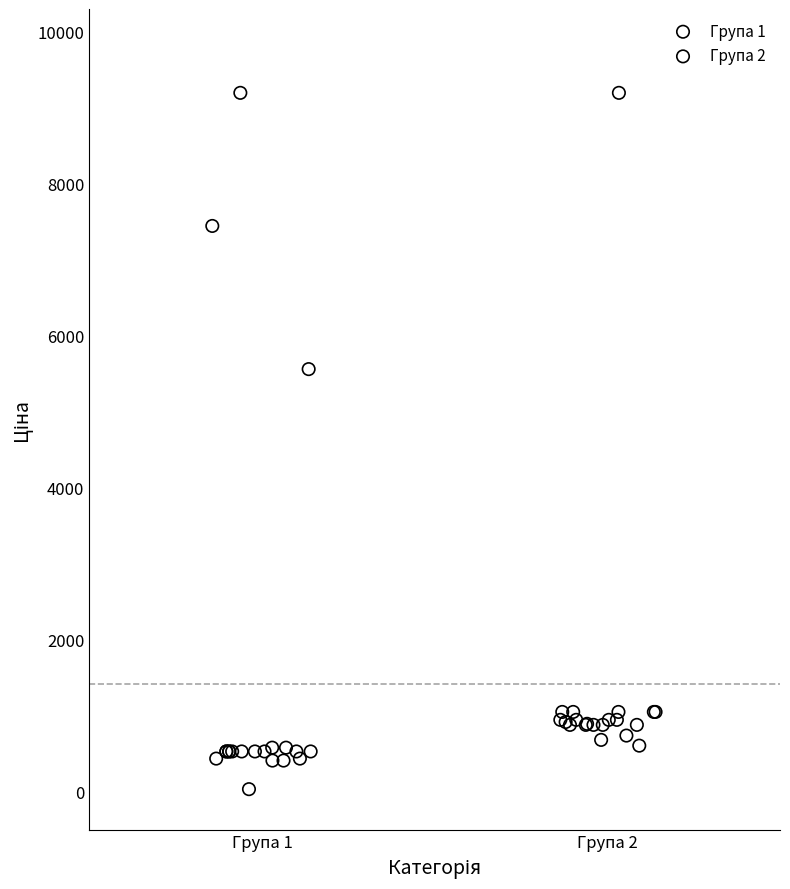

Which series reaches the minimum Y coordinate?

Група 1